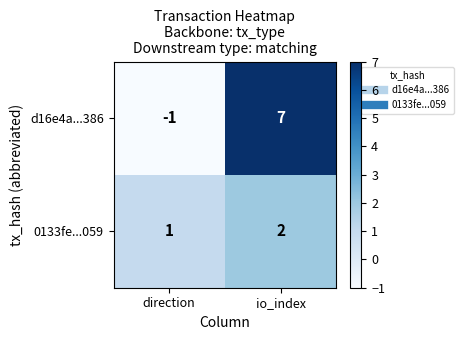

List the series in order of their peak value, lowest first.

0133fe...059, d16e4a...386